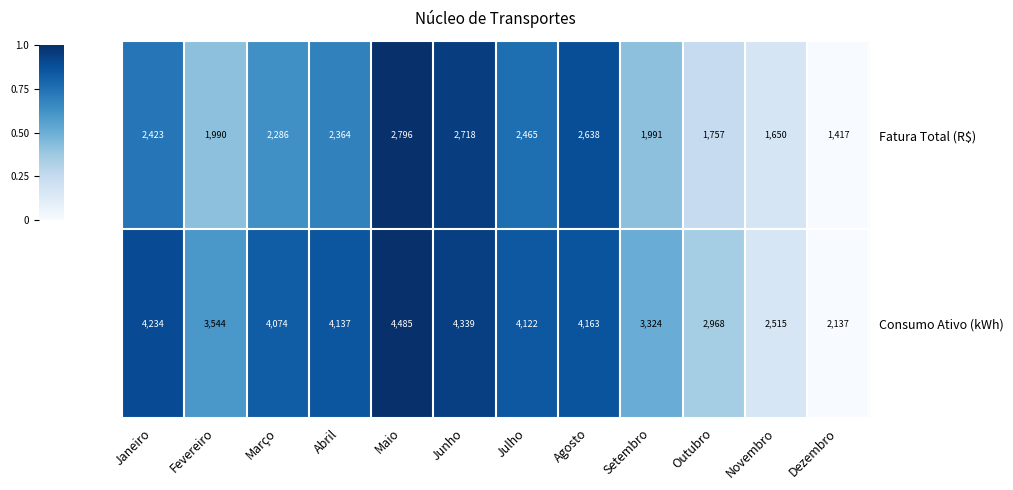

List the series in order of their overall mean, highest first.

Consumo Ativo (kWh), Fatura Total (R$)